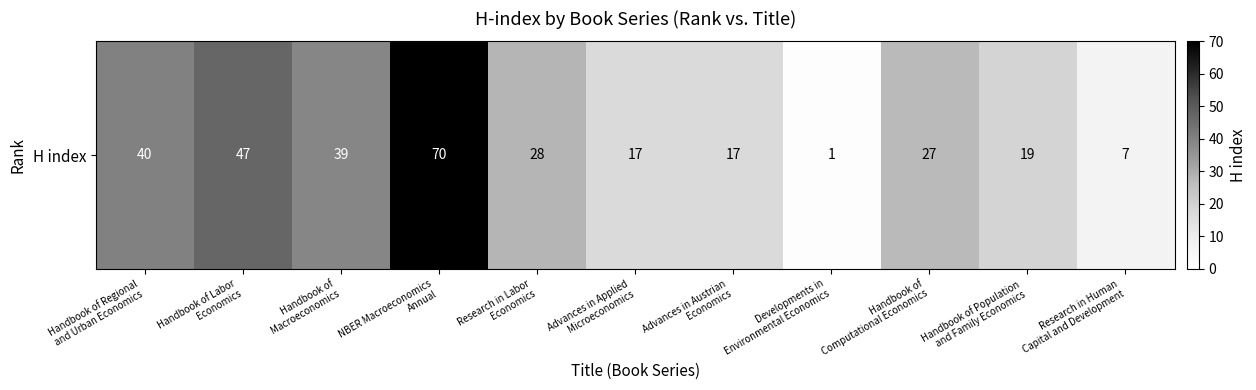

Rank the categories by value from highest to lowest.

NBER Macroeconomics
Annual, Handbook of Labor
Economics, Handbook of Regional
and Urban Economics, Handbook of
Macroeconomics, Research in Labor
Economics, Handbook of
Computational Economics, Handbook of Population
and Family Economics, Advances in Applied
Microeconomics, Advances in Austrian
Economics, Research in Human
Capital and Development, Developments in
Environmental Economics